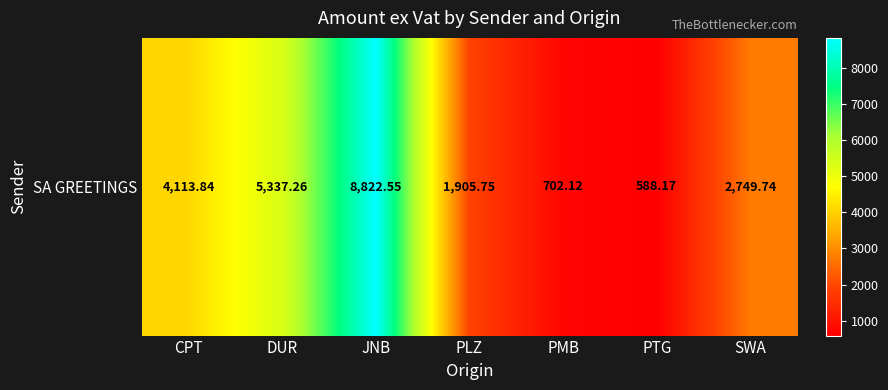

What is the average value?

3459.9